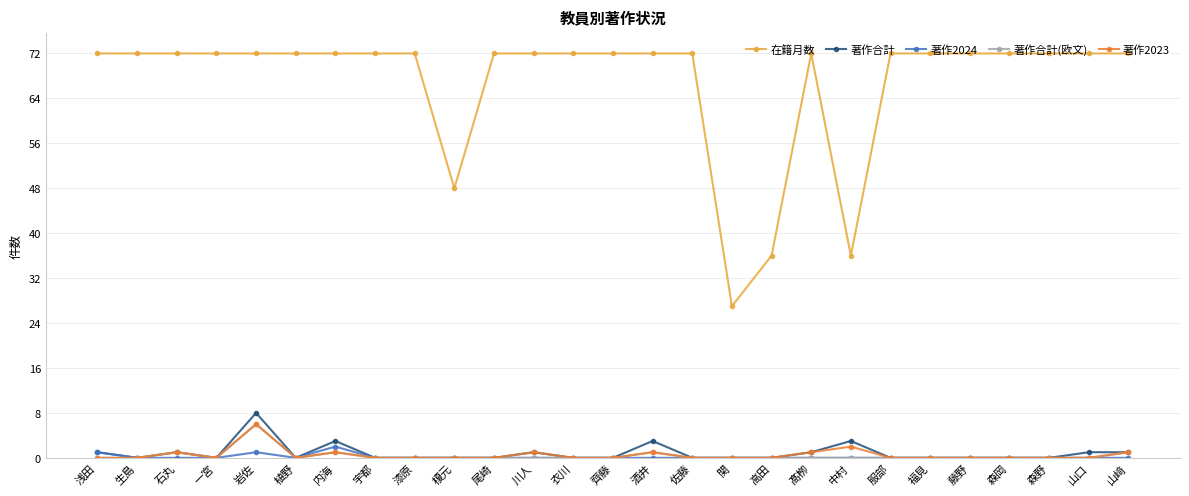

What is the label of the 6th point from the right?

福見